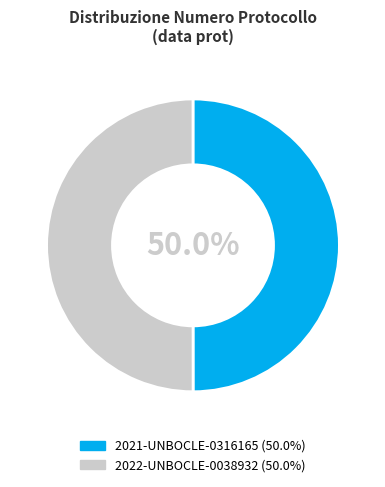

To the nearest percent, what portion does 2021-UNBOCLE-0316165 represent?

50%